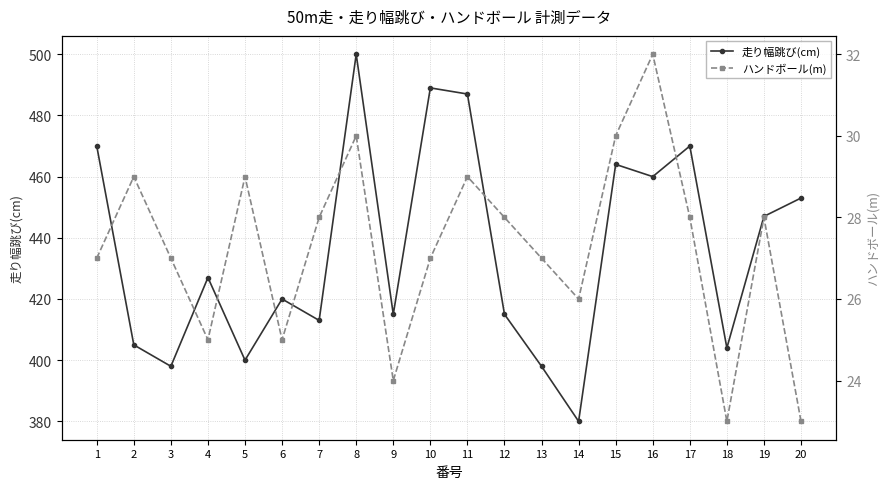

What is the value of the 走り幅跳び(cm) point at the 9th from the left?

415